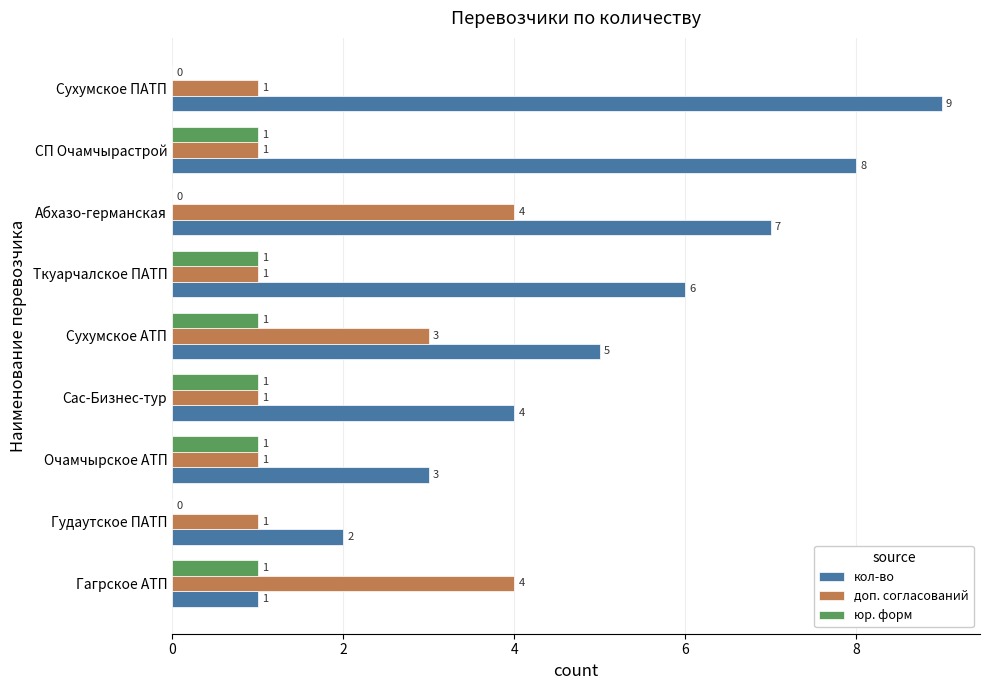

What is the sum of all юр. форм values?

6